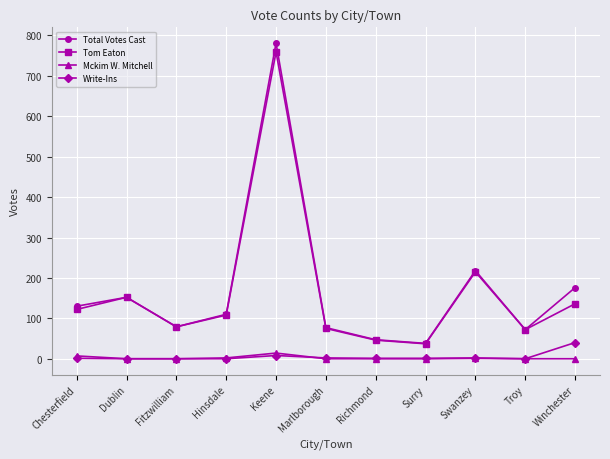

Which series has the largest total across all categories?

Total Votes Cast